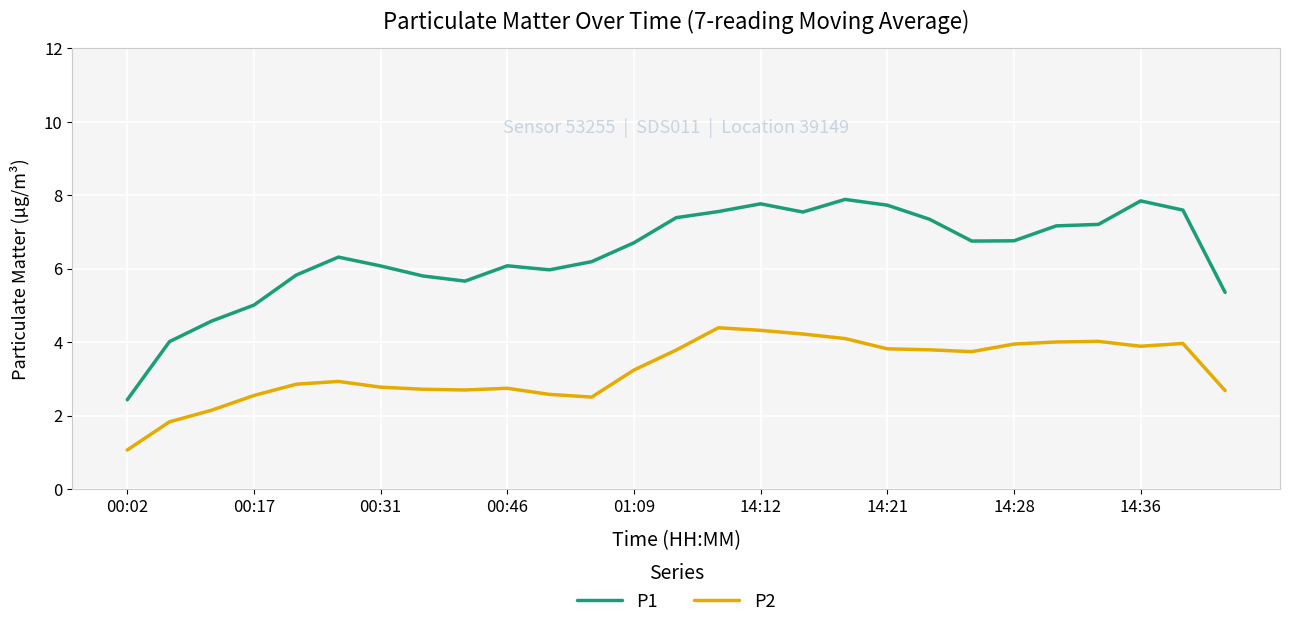

What is the smallest value displayed?

1.1